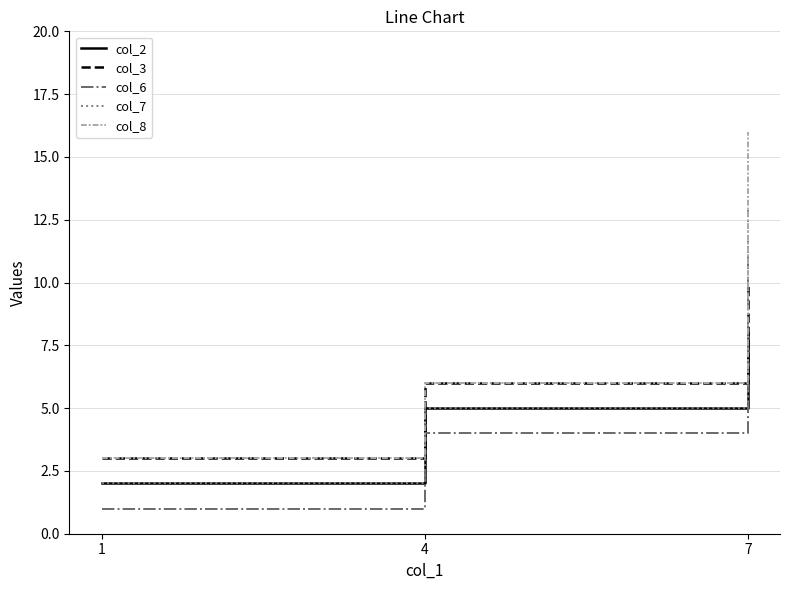

What is the difference between the highest and lowest values at 7?

8